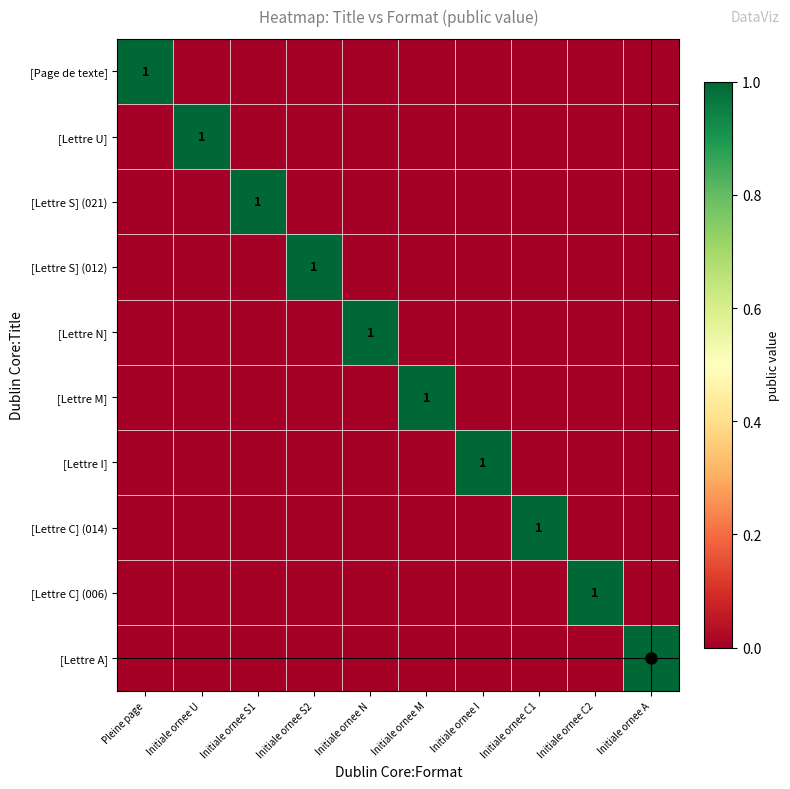

Which series has the largest range (max minus min)?

[Page de texte]